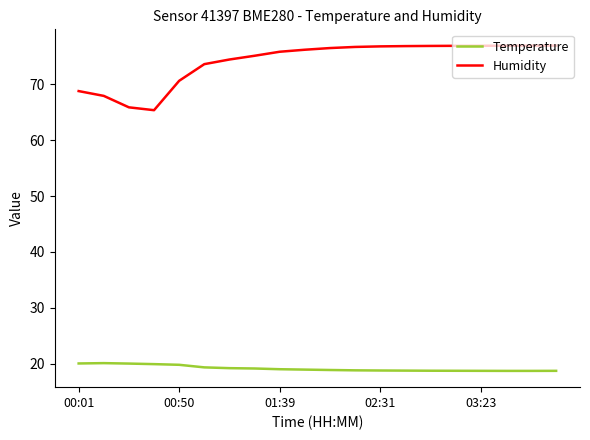

Count the number of categories in the chart.

20